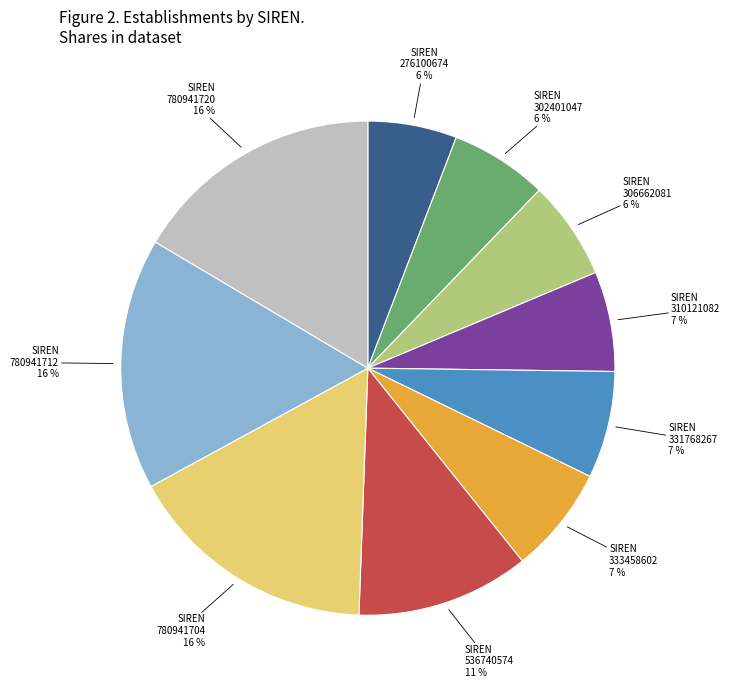

Is the sum of 780941704 and 780941712 greater than half?

No